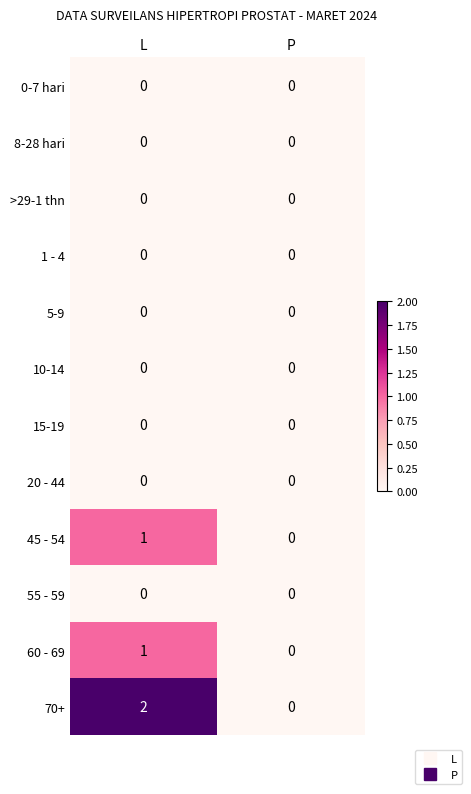

What is the total value across all series at L?

4